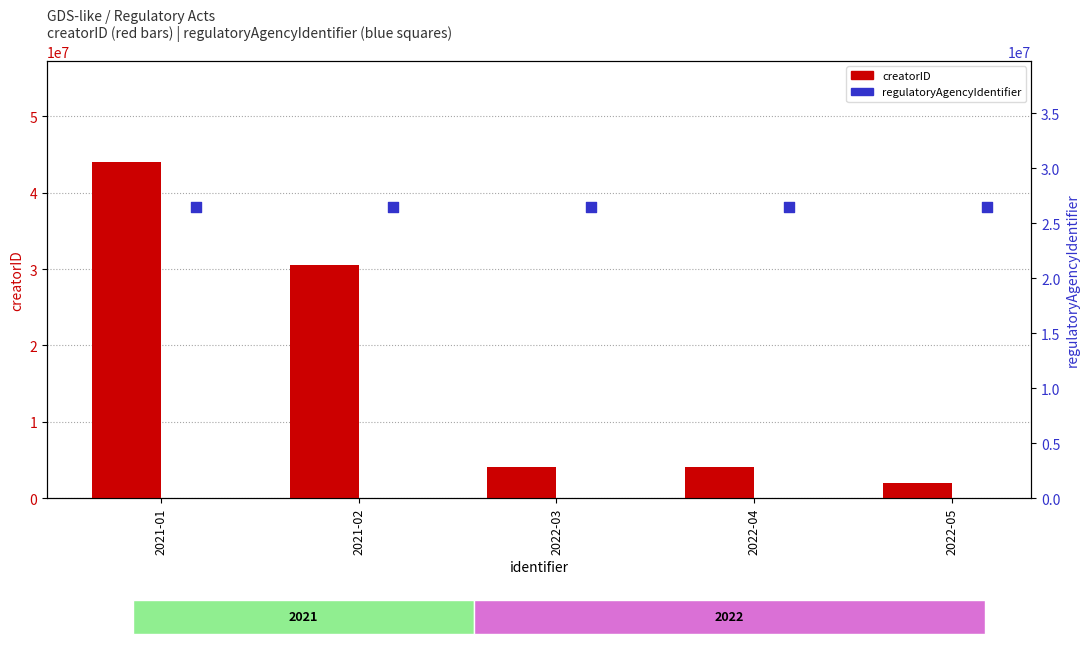

Which series reaches the minimum Y coordinate?

creatorID